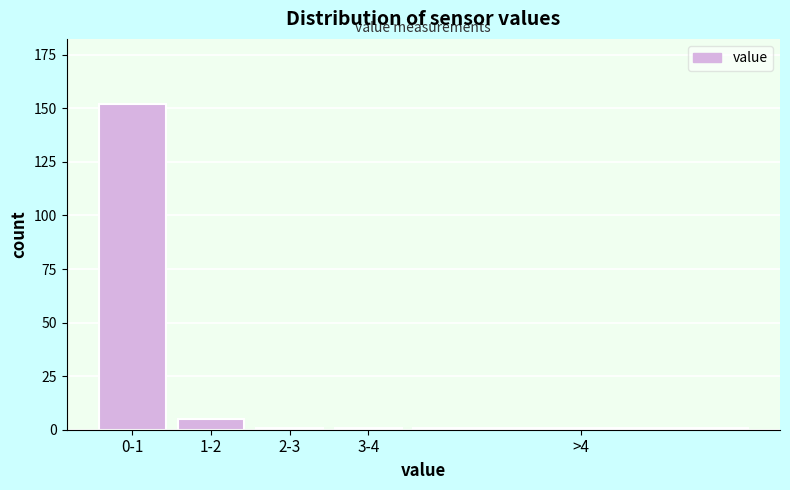

Reading left to right, transcribe all the data shown in this chart.

0-1=152	1-2=5	2-3=1	3-4=1	>4=1